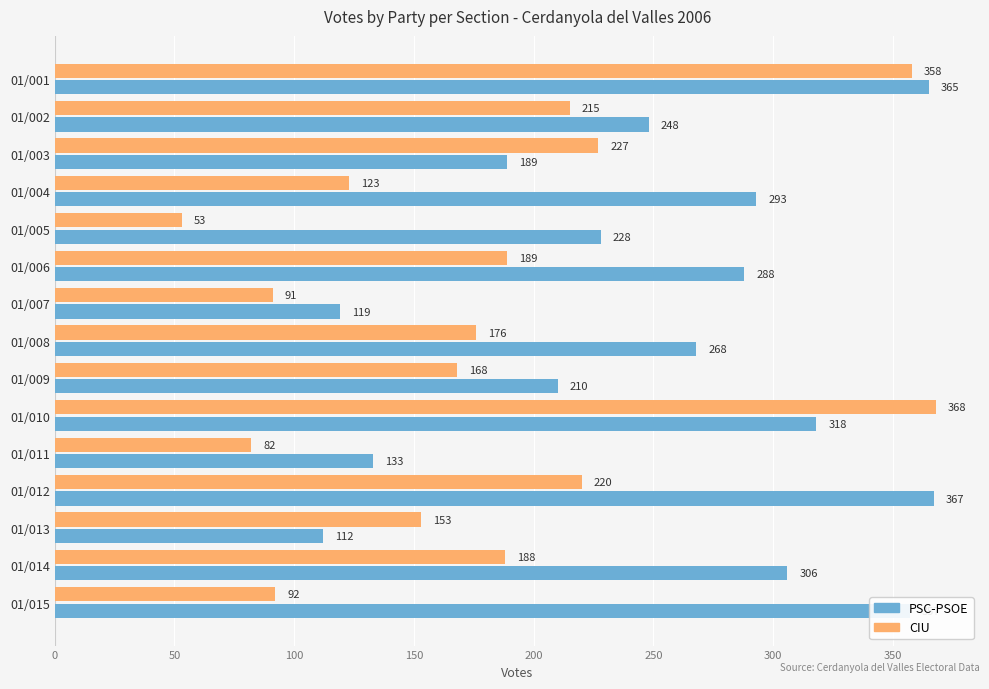

What is the difference between the maximum and minimum values in the CIU series?

315